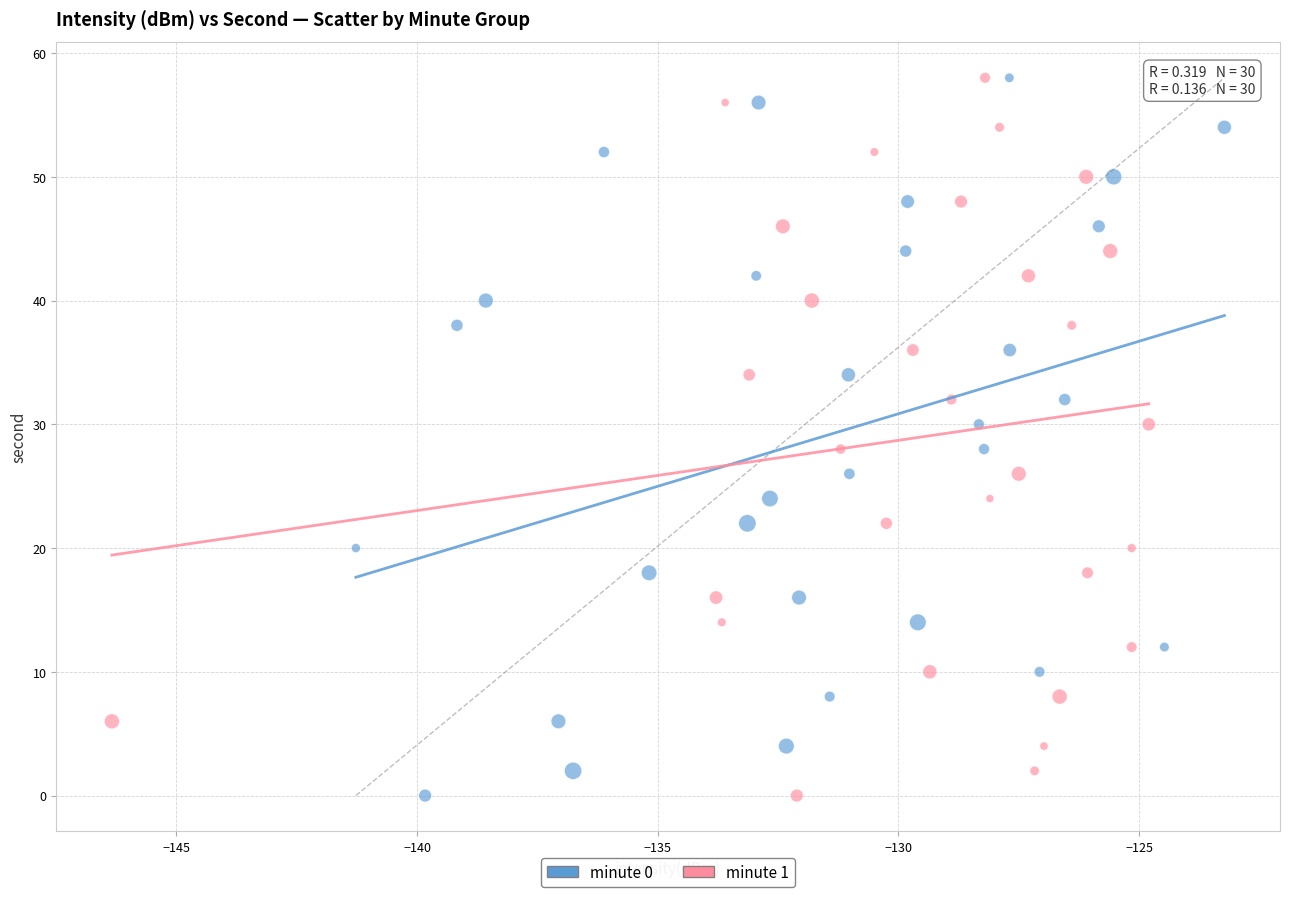

What are all the series names shown in the legend?

minute 0, minute 1